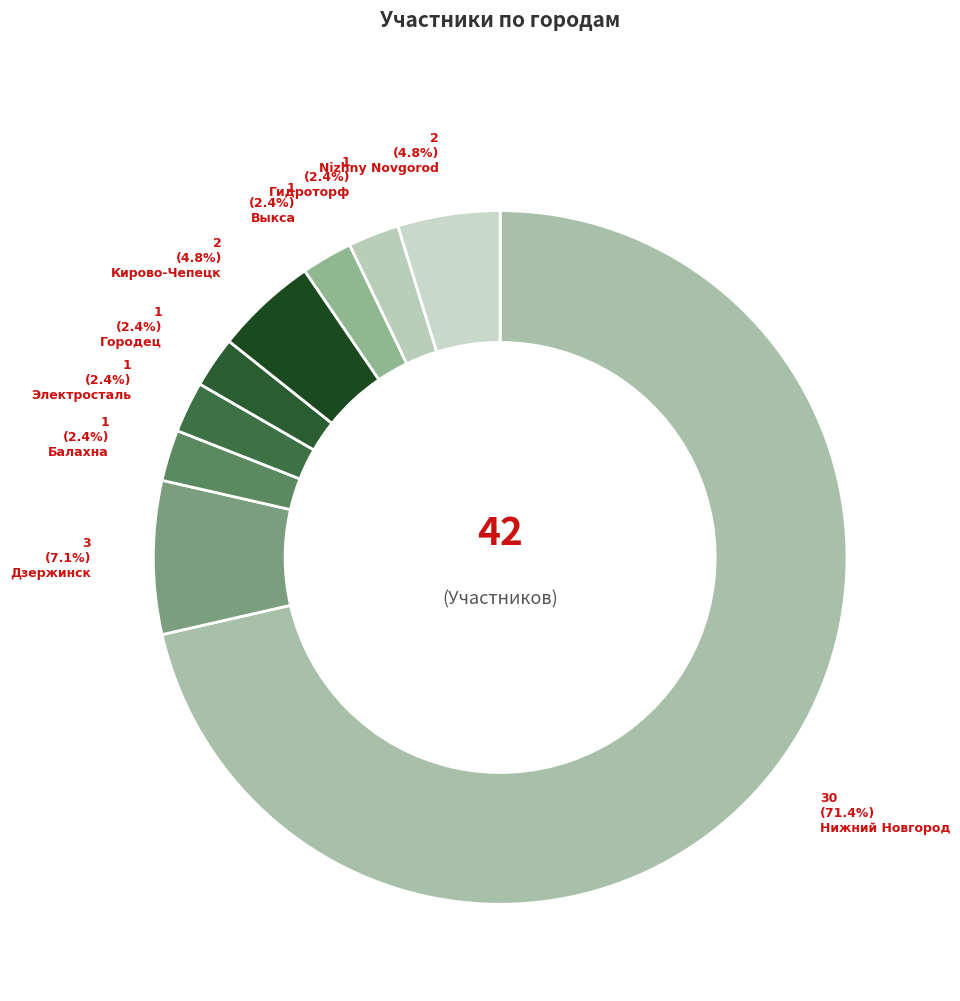

How many slices are in this pie chart?

9